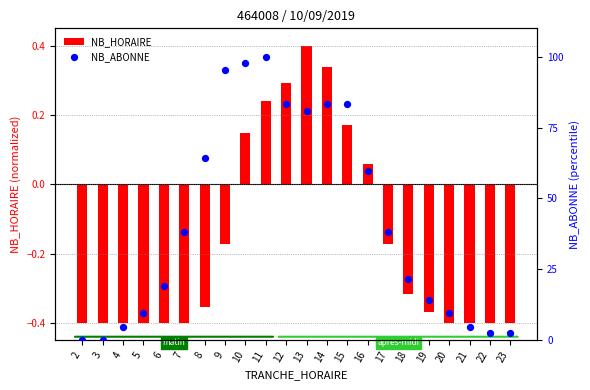

Which series reaches the minimum Y coordinate?

NB_HORAIRE